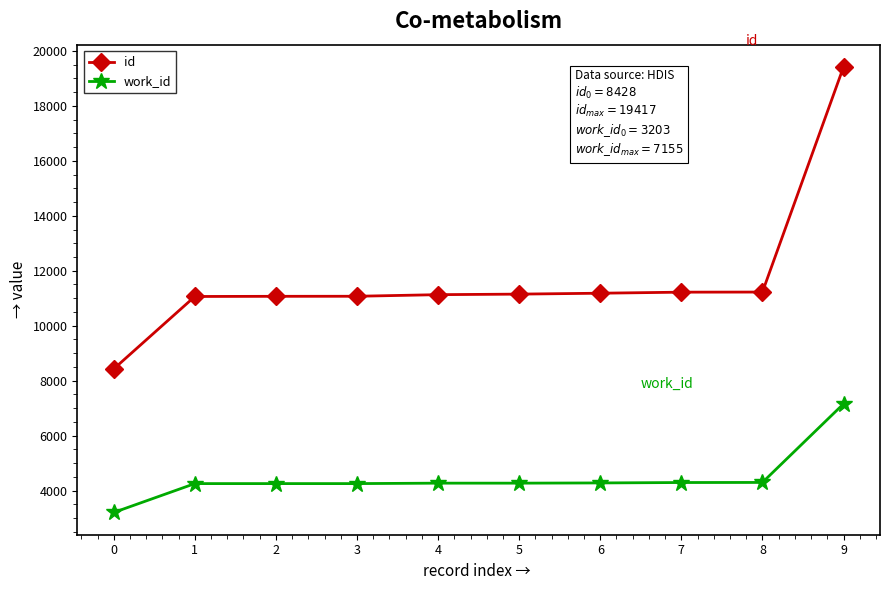

Rank the series by their maximum value, from lowest to highest.

work_id, id